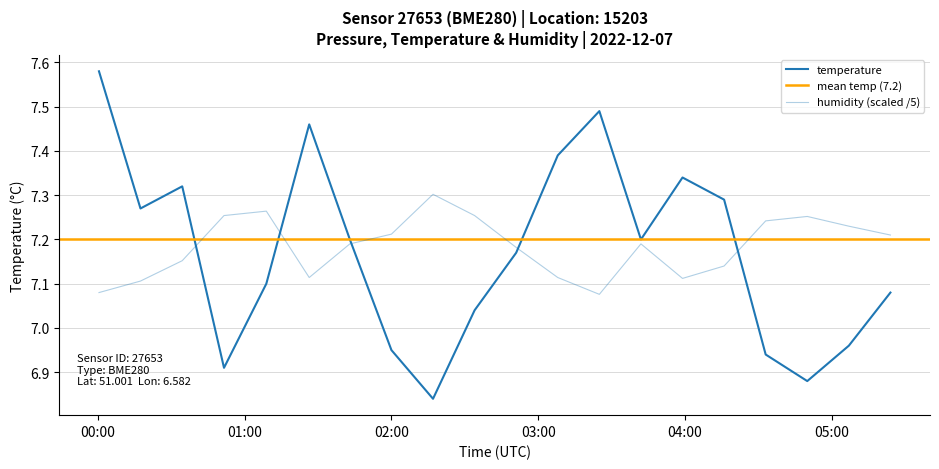

In humidity, how many points are higher than both neighbors (excluding endpoints)?

4